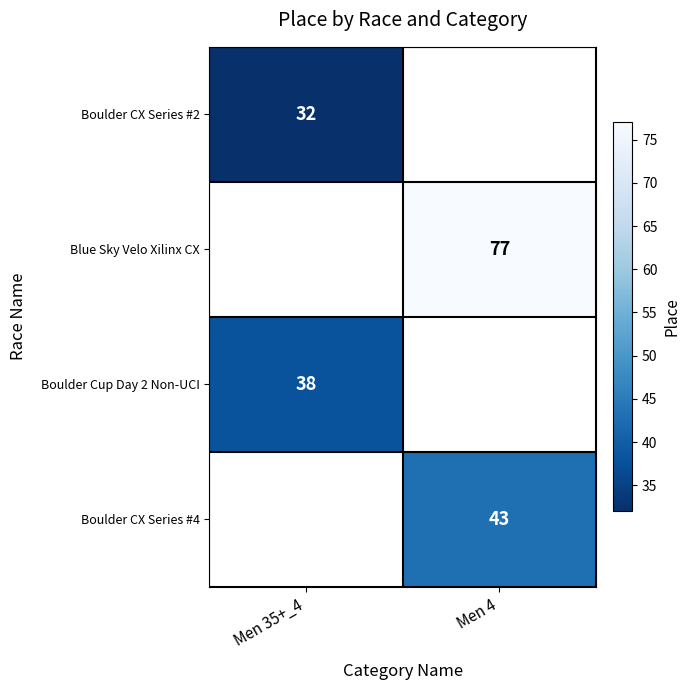

Is it true that Boulder CX Series #2 equals 32 at Men 35+_4?

True